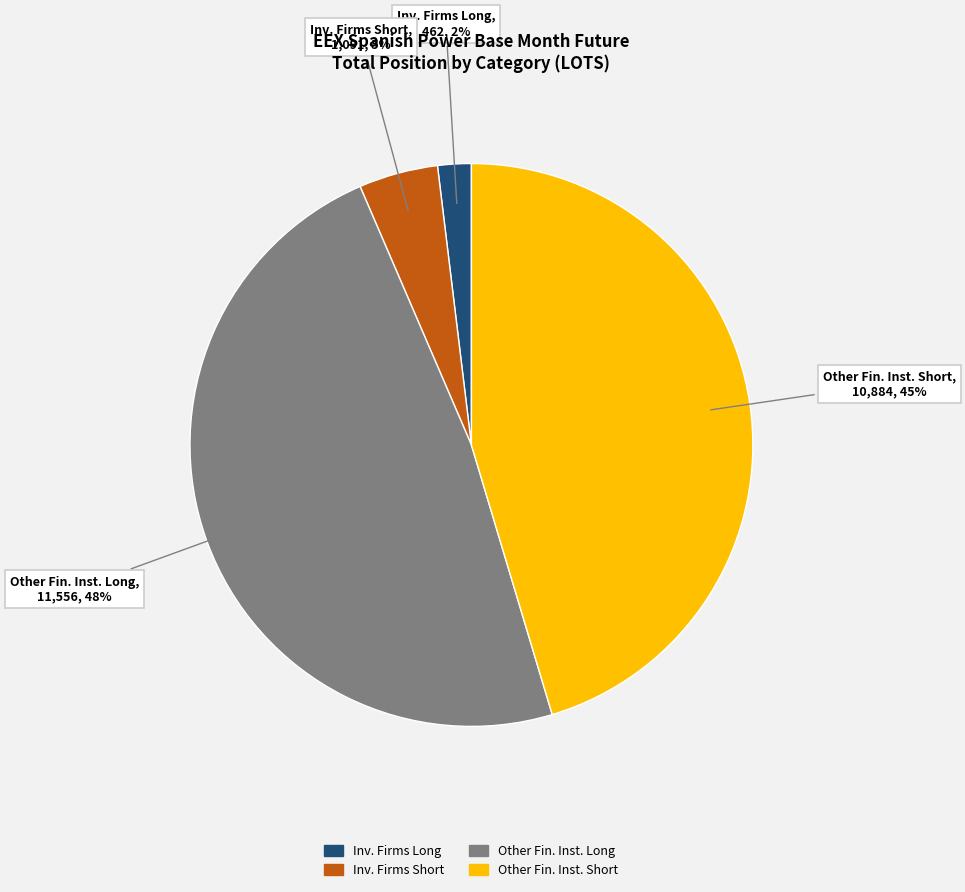

To the nearest percent, what is the average slice percentage?

25%